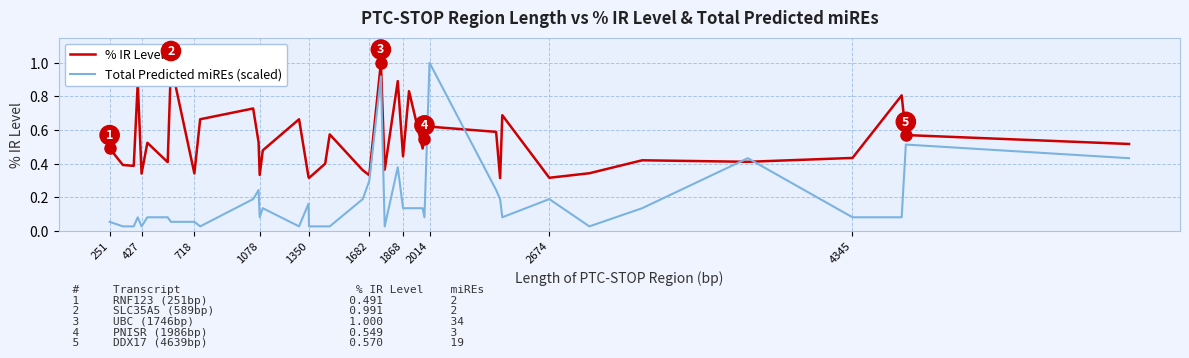

What is the sum of all % IR Level values?

21.1